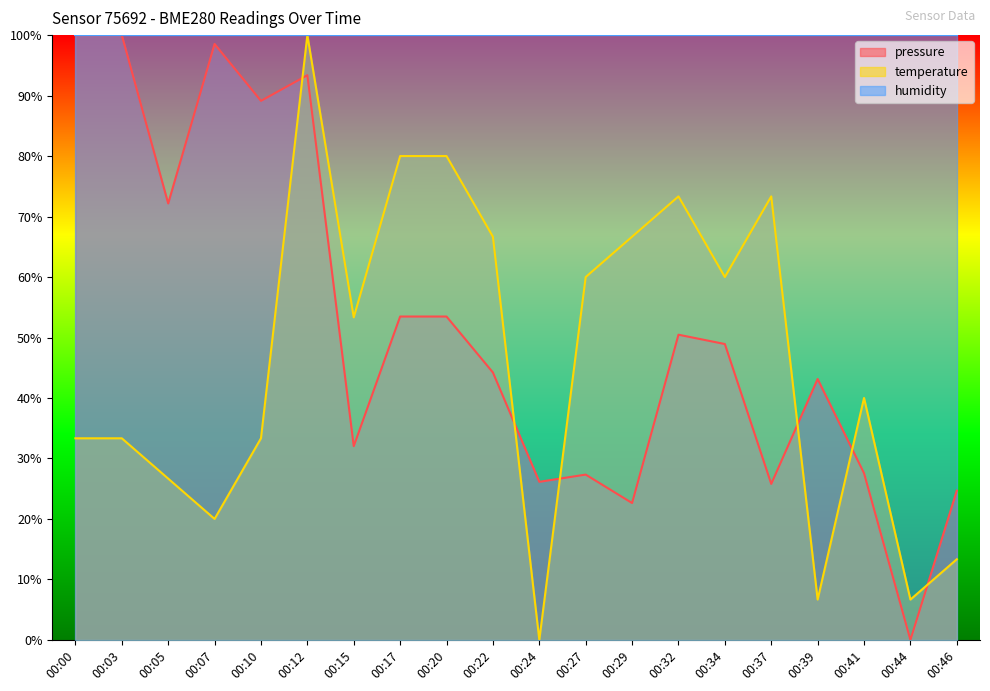

Reading left to right, what are all the values shown in this chart?

pressure: 00:00=100.0	00:03=100.0	00:05=72.2	00:07=98.5	00:10=89.1	00:12=93.4	00:15=32.0	00:17=53.5	00:20=53.5	00:22=44.2	00:24=26.1	00:27=27.3	00:29=22.6	00:32=50.5	00:34=48.9	00:37=25.8	00:39=43.1	00:41=27.6	00:44=0.0	00:46=24.7
temperature: 00:00=33.3	00:03=33.3	00:05=26.7	00:07=20.0	00:10=33.3	00:12=100.0	00:15=53.3	00:17=80.0	00:20=80.0	00:22=66.7	00:24=0.0	00:27=60.0	00:29=66.7	00:32=73.3	00:34=60.0	00:37=73.3	00:39=6.7	00:41=40.0	00:44=6.7	00:46=13.3